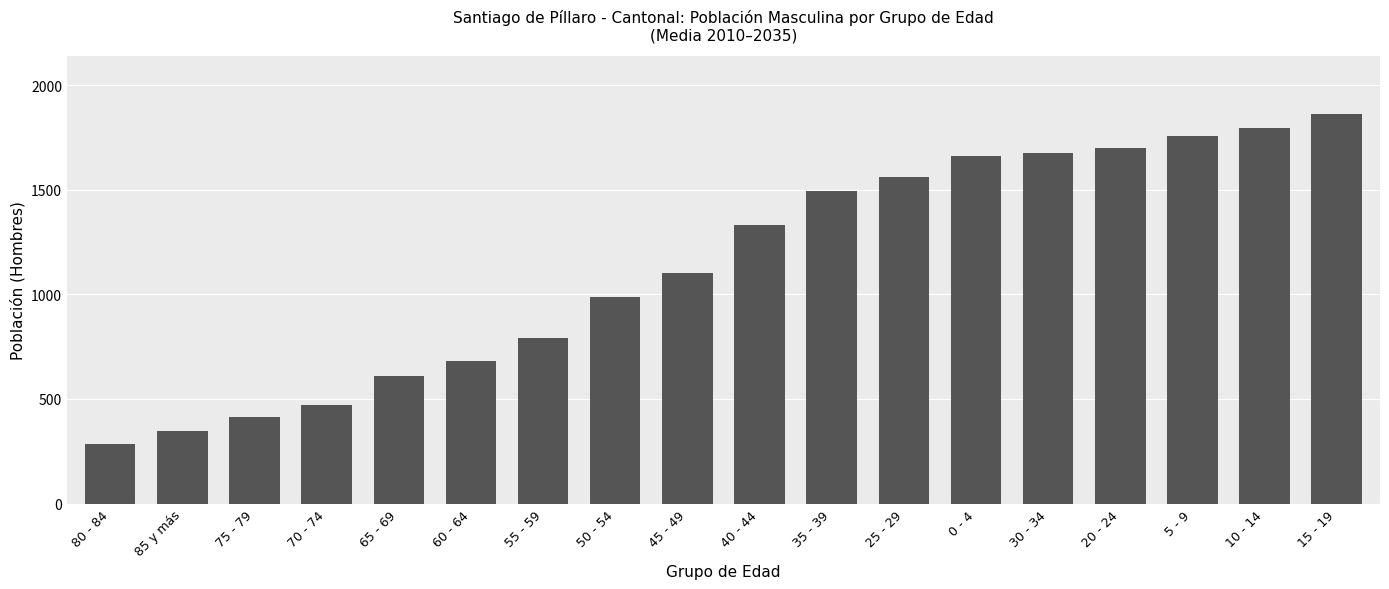

What is the difference between the values at 45 - 49 and 25 - 29?

458.0